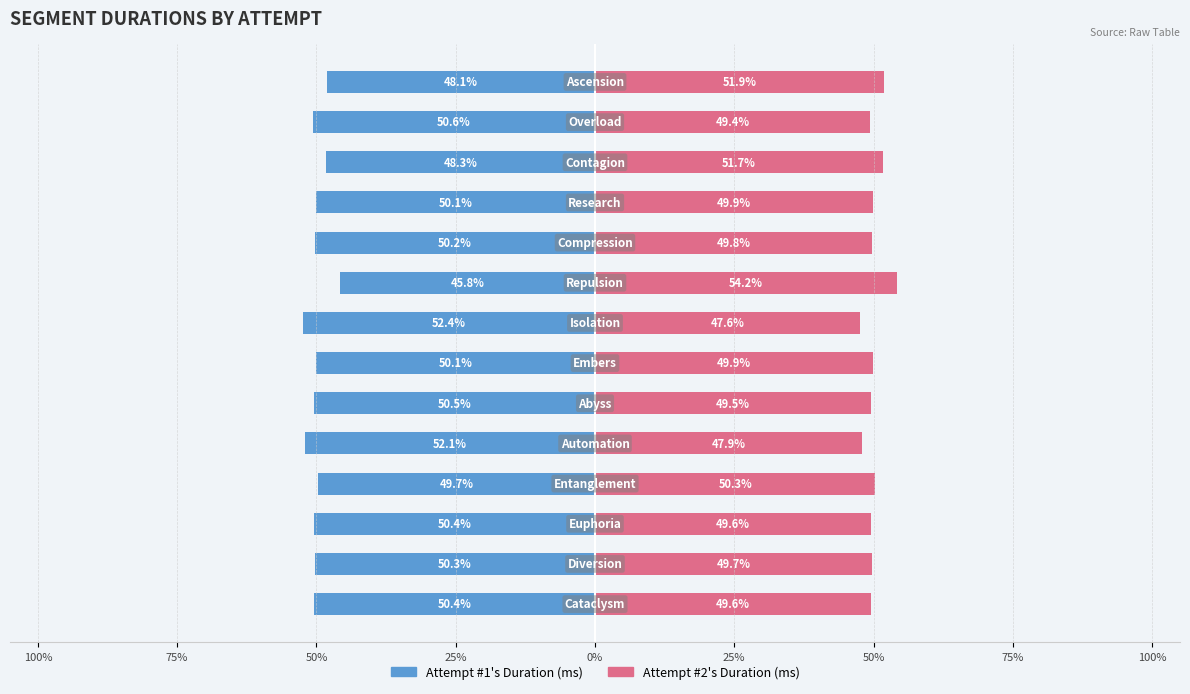

What is the difference between the maximum and minimum values in the Attempt #2's Duration (ms) series?

6.6